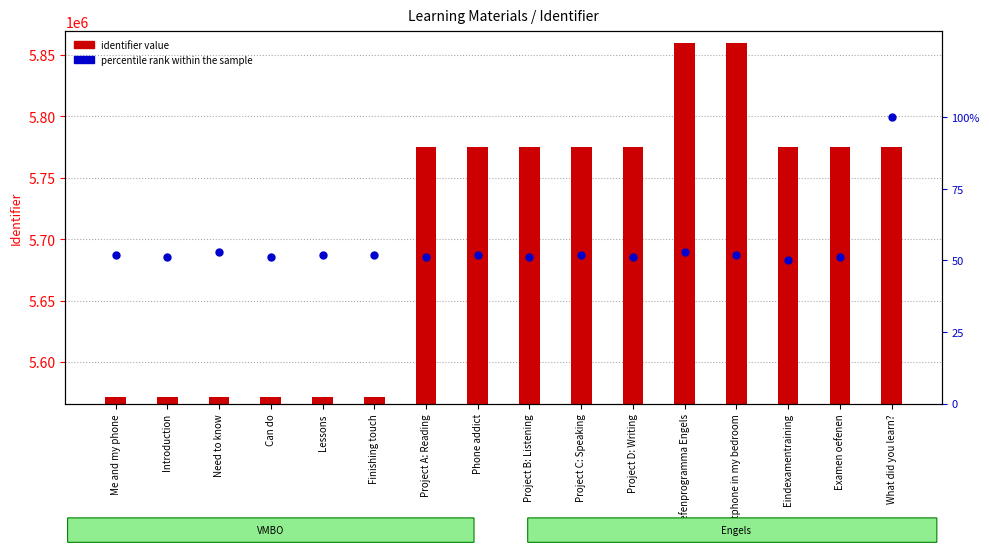

Which series has the widest spread of Y values?

identifier value